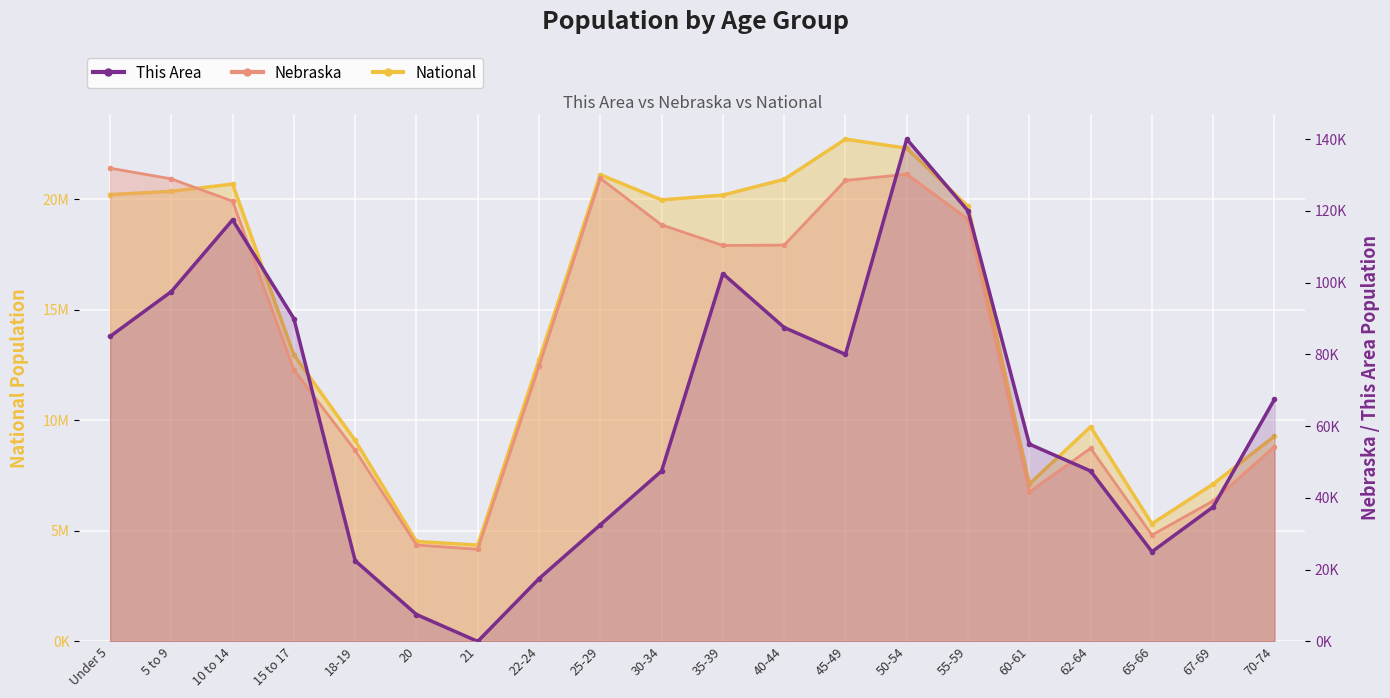

What is the label of the 17th point from the left?

62-64